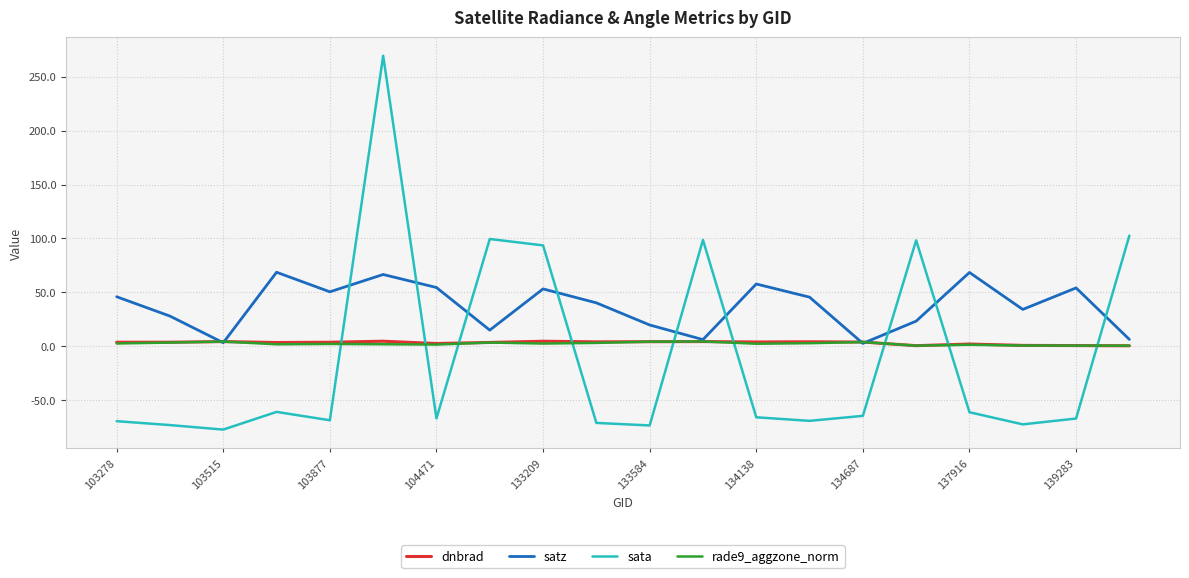

How many intersections are there between satz and sata?

9